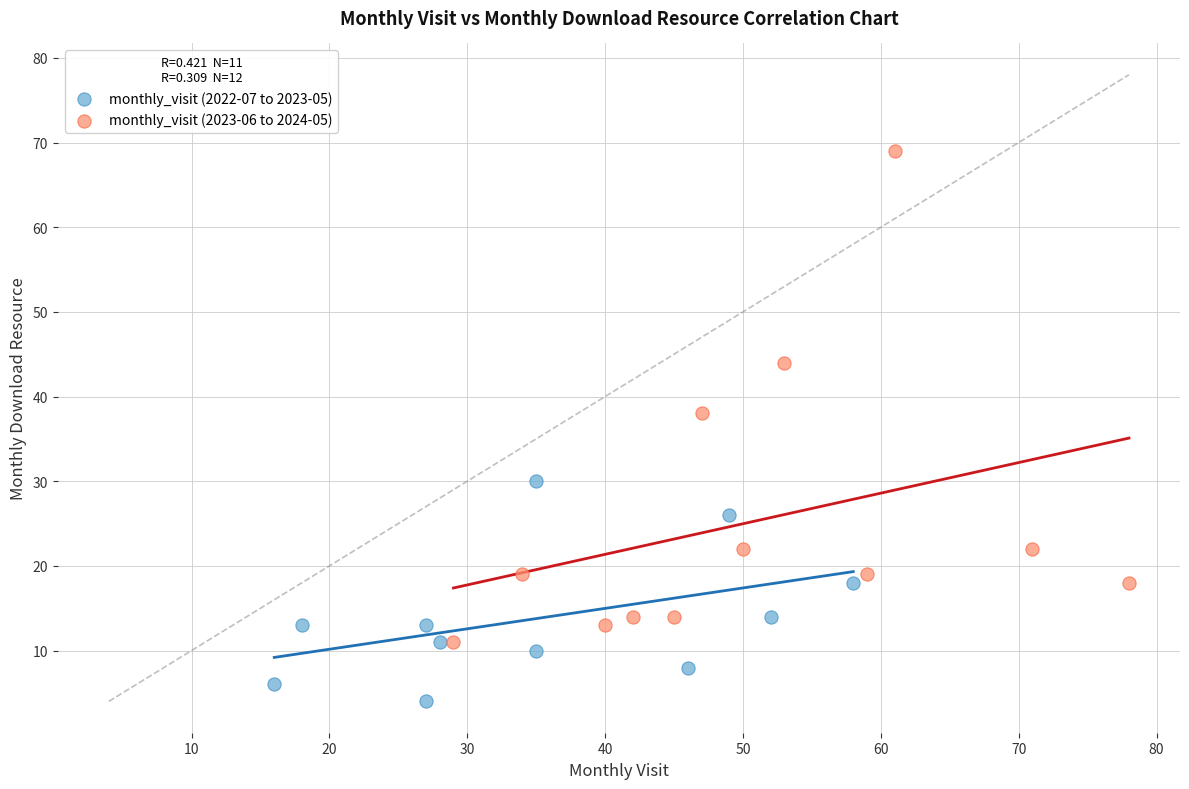

Which series reaches the minimum Y coordinate?

monthly_visit (2022-07 to 2023-05)